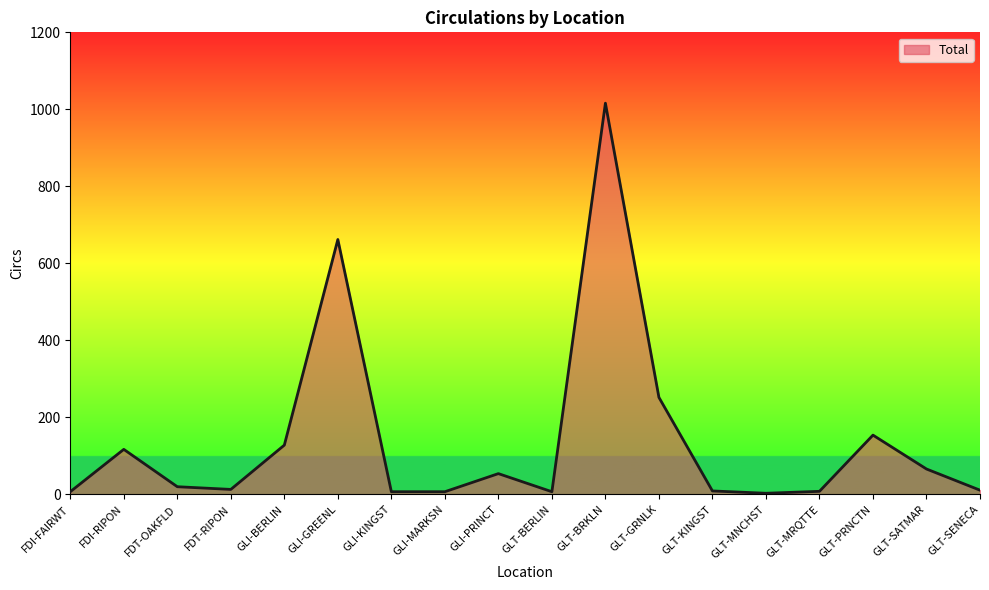

The value at GLT-SATMAR is 112. True or false?

False